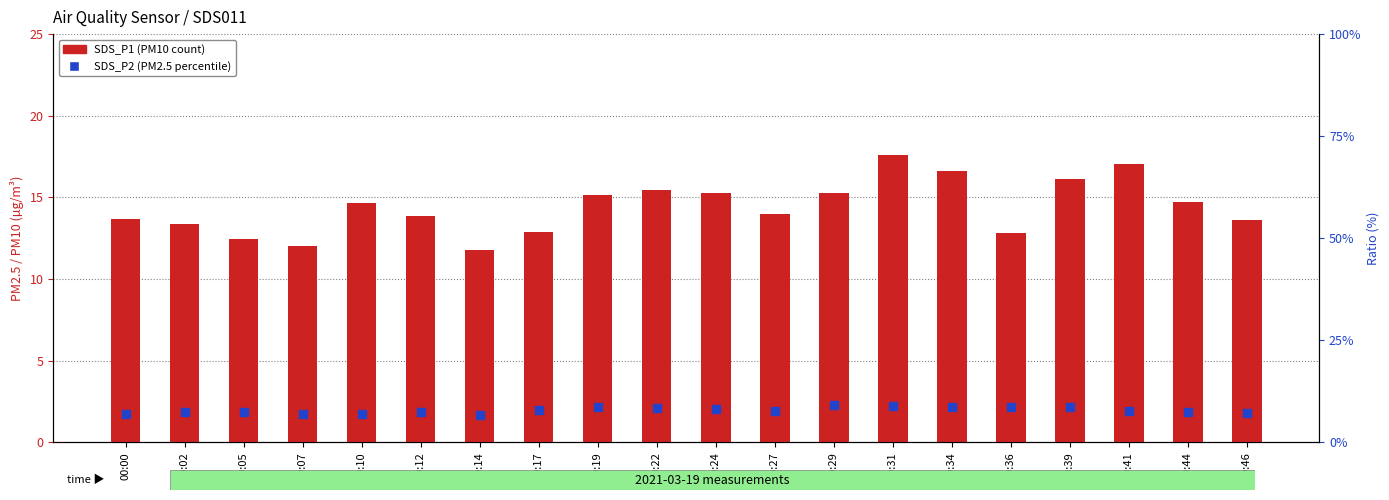

Is the value of SDS_P2 (PM2.5) at 00:07 greater than the value of SDS_P1 (PM10) at 00:12?

No